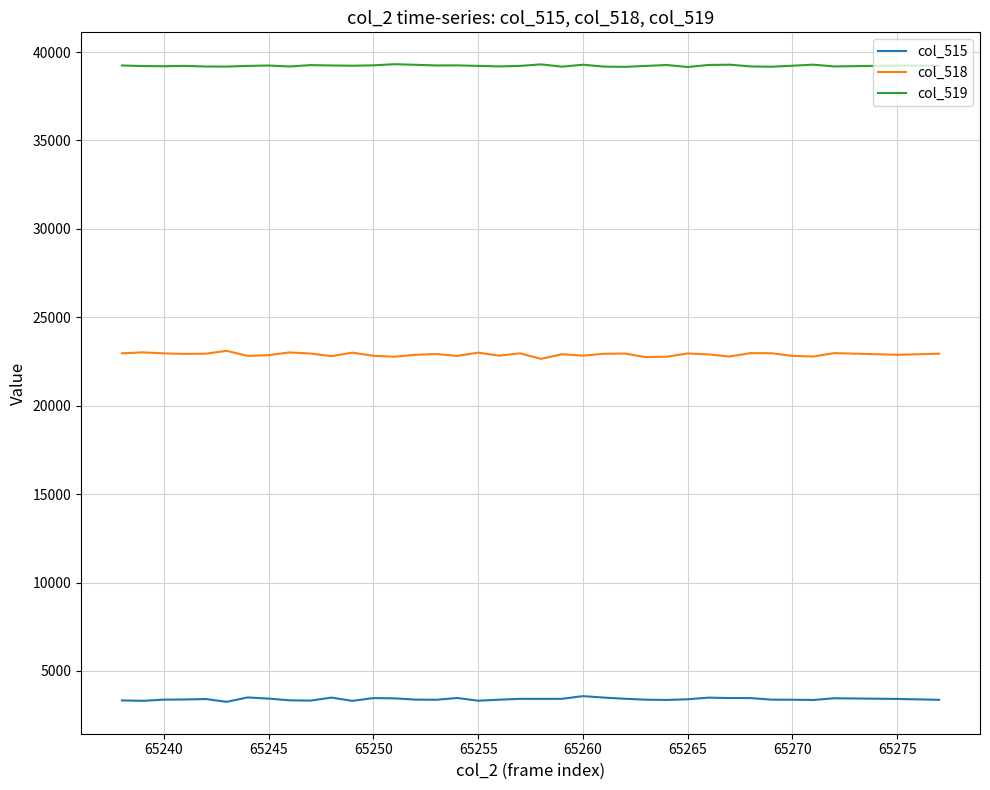

True or false: col_515 has more than 0 interior local peaks.

True